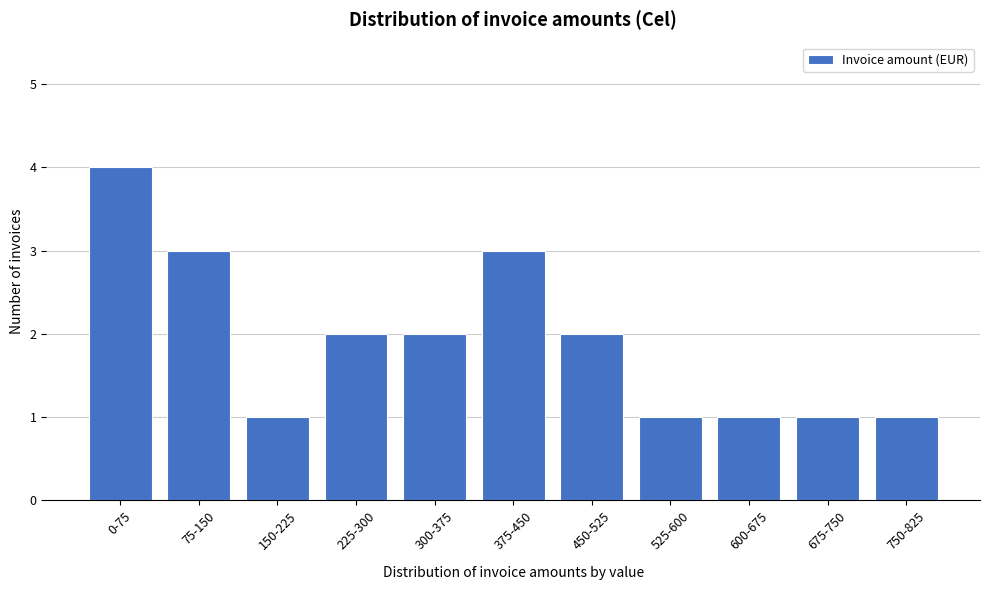

Reading left to right, extract all data points from this chart.

4	3	1	2	2	3	2	1	1	1	1